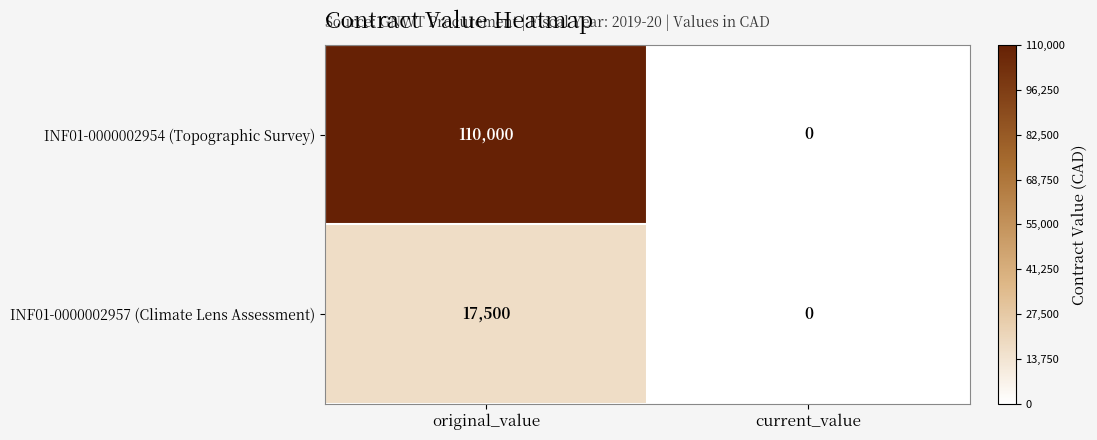

List the series in order of their overall mean, lowest first.

INF01-0000002957 (Climate Lens Assessment), INF01-0000002954 (Topographic Survey)